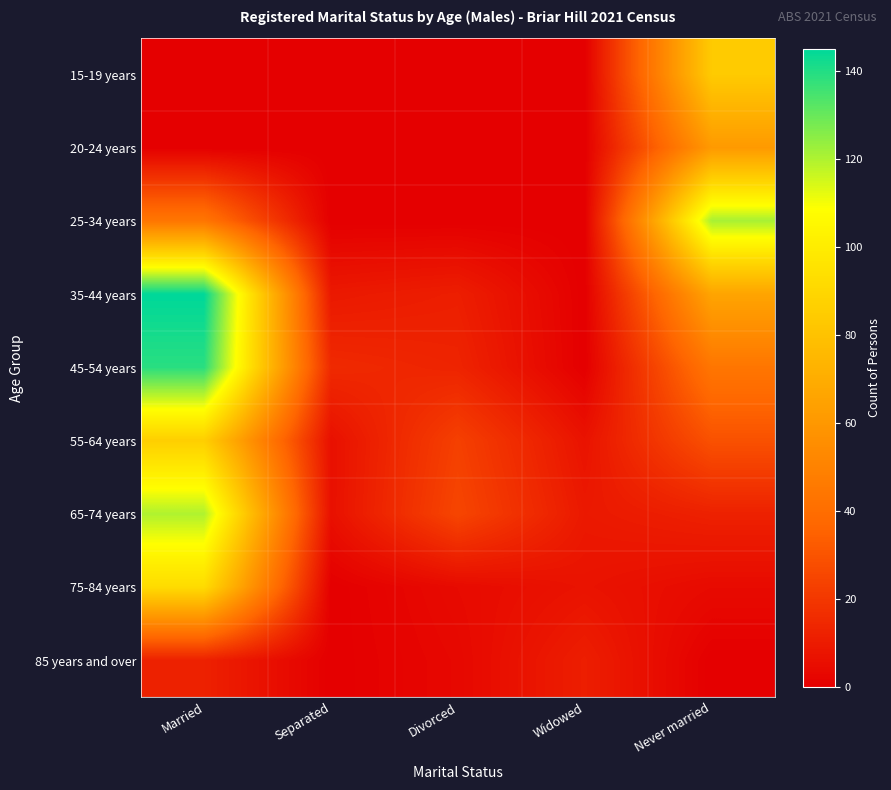

Reading left to right, list all the values displayed in this chart.

15-19 years: Married=0	Separated=0	Divorced=0	Widowed=0	Never married=84
20-24 years: Married=0	Separated=0	Divorced=0	Widowed=0	Never married=61
25-34 years: Married=44	Separated=0	Divorced=0	Widowed=0	Never married=121
35-44 years: Married=145	Separated=9	Divorced=11	Widowed=0	Never married=66
45-54 years: Married=139	Separated=15	Divorced=13	Widowed=0	Never married=44
55-64 years: Married=86	Separated=6	Divorced=23	Widowed=7	Never married=29
65-74 years: Married=120	Separated=6	Divorced=25	Widowed=9	Never married=12
75-84 years: Married=92	Separated=0	Divorced=4	Widowed=7	Never married=4
85 years and over: Married=12	Separated=0	Divorced=3	Widowed=11	Never married=0